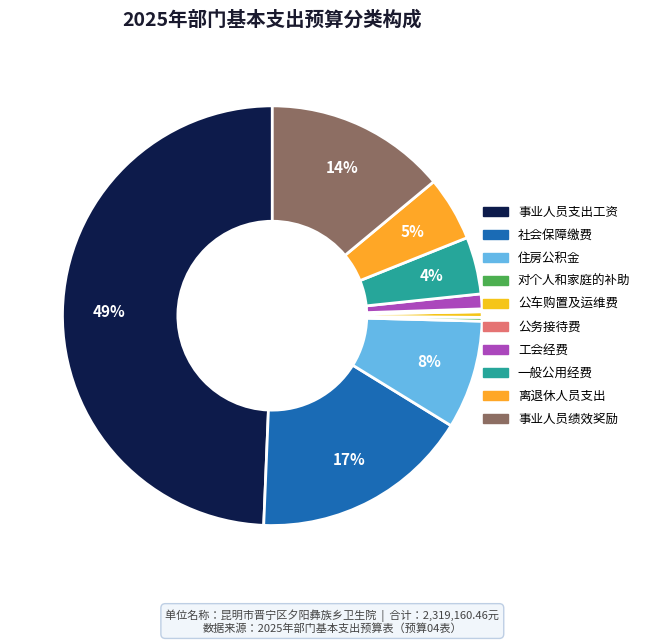

Does 工会经费 represent more than half of the total?

No